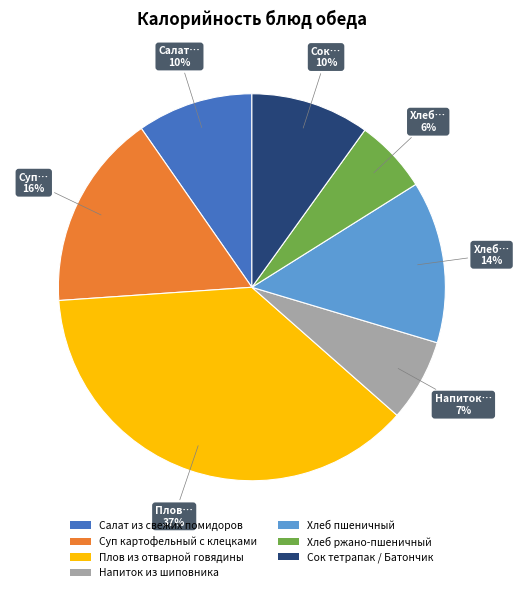

Is it true that Плов из отварной говядины is 37% of the pie?

True